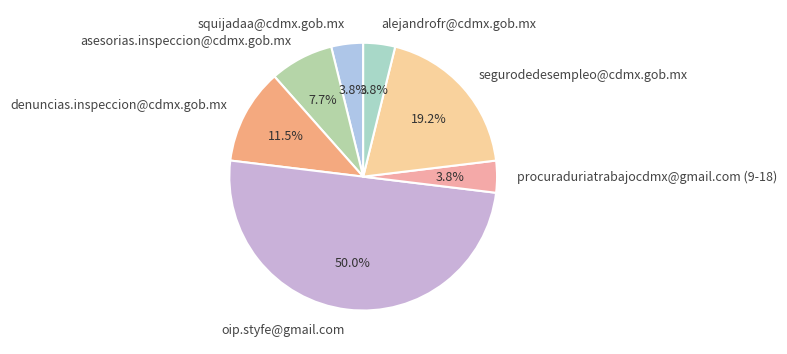

The asesorias.inspeccion@cdmx.gob.mx slice represents 8% of the pie. True or false?

True